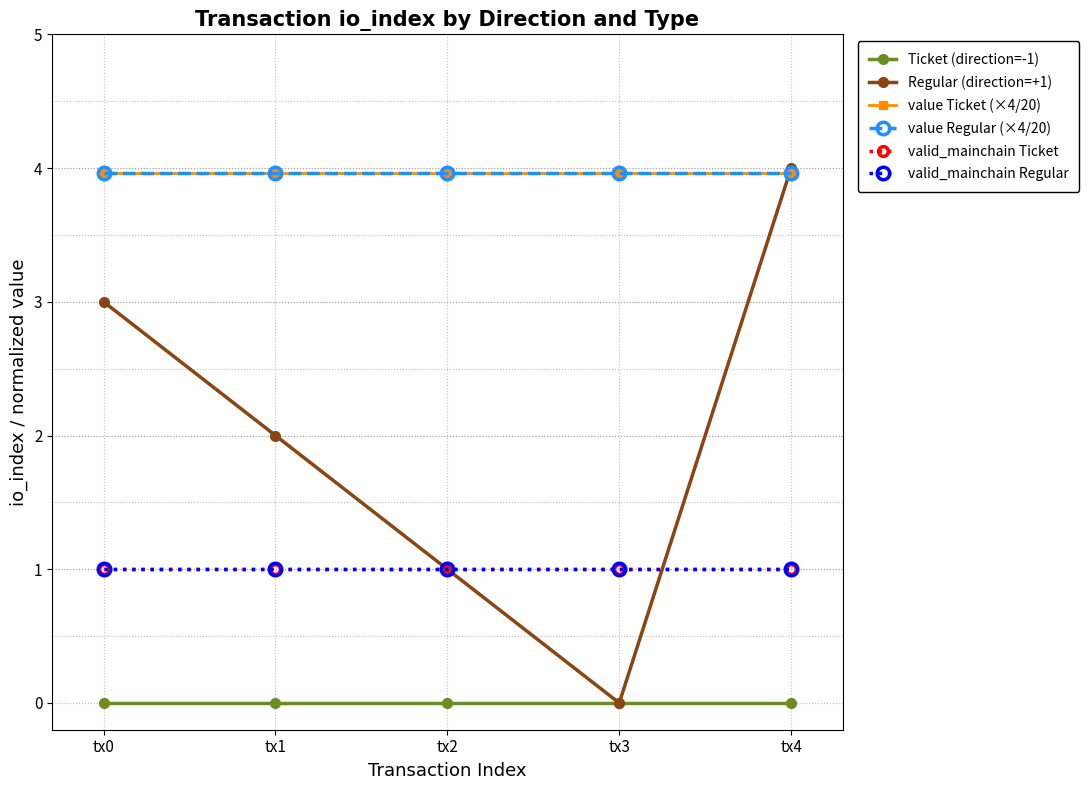

How many series are shown in this chart?

6